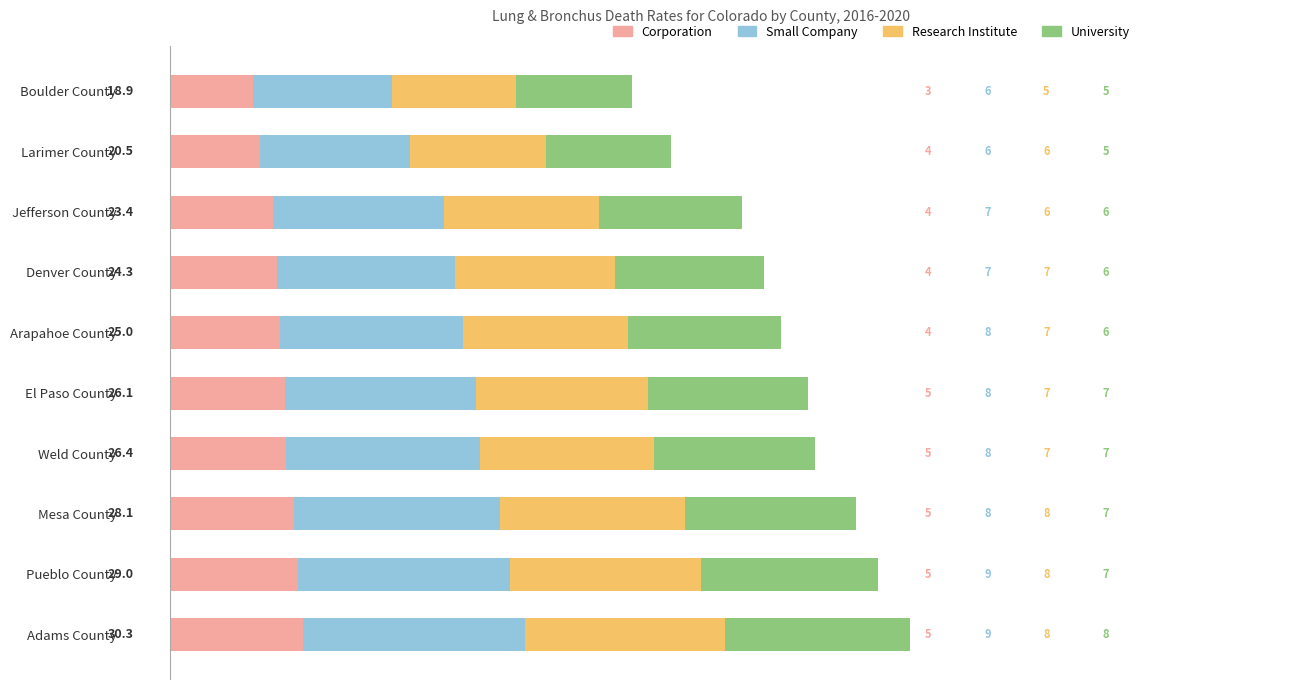

What are all the series names shown in the legend?

Corporation, Small Company, Research Institute, University